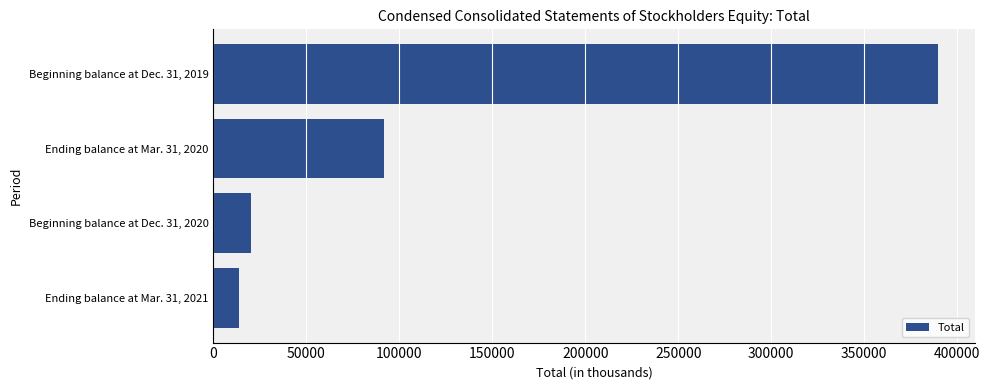

Rank the categories by value from lowest to highest.

Ending balance at Mar. 31, 2021, Beginning balance at Dec. 31, 2020, Ending balance at Mar. 31, 2020, Beginning balance at Dec. 31, 2019